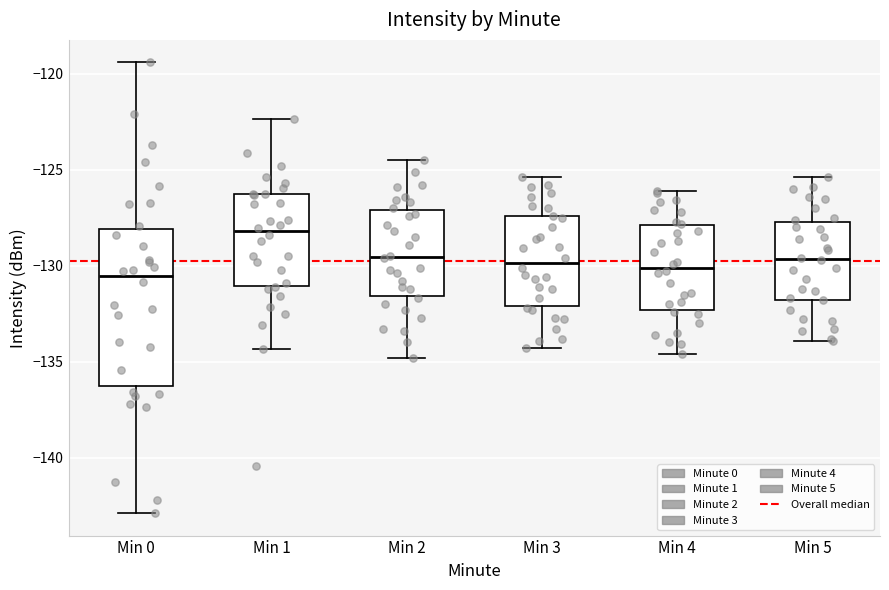

Reading left to right, transcribe this box plot: for each box, give where its median line is, the range the box spans, and where its two whiskers end, as read against the y-axis. The values are not printed on the chart, so give them approximately, as read against the axis.

Min 0: median -130.5, box -136.5 to -128.0, whiskers -143.0 to -119.5
Min 1: median -128.0, box -131.0 to -126.5, whiskers -134.5 to -122.5
Min 2: median -129.5, box -131.5 to -127.0, whiskers -135.0 to -124.5
Min 3: median -130.0, box -132.0 to -127.5, whiskers -134.5 to -125.5
Min 4: median -130.0, box -132.5 to -128.0, whiskers -134.5 to -126.0
Min 5: median -129.5, box -132.0 to -127.5, whiskers -134.0 to -125.5